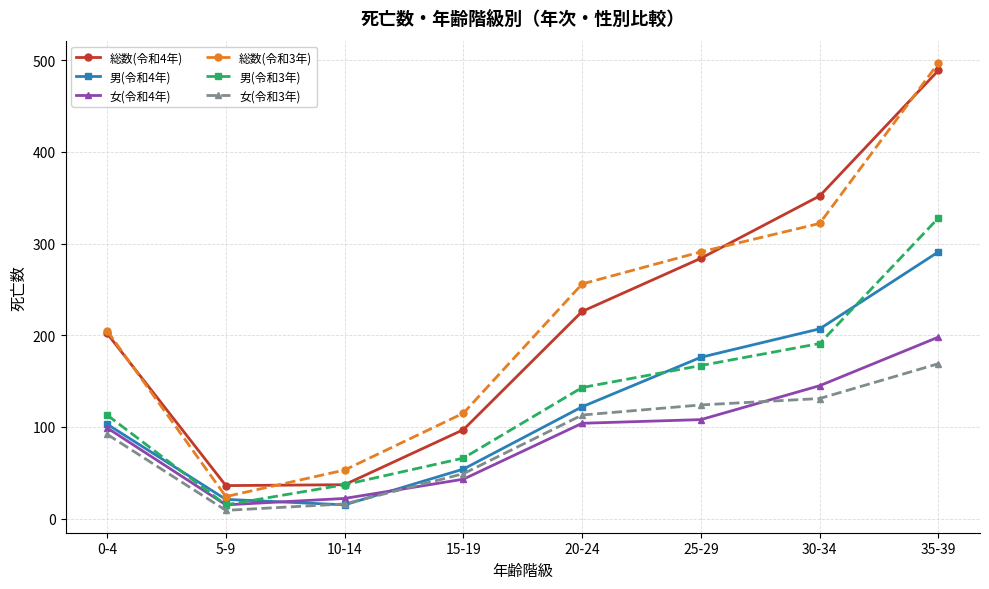

Rank the categories by 総数(令和3年) value from highest to lowest.

35-39, 30-34, 25-29, 20-24, 0-4, 15-19, 10-14, 5-9